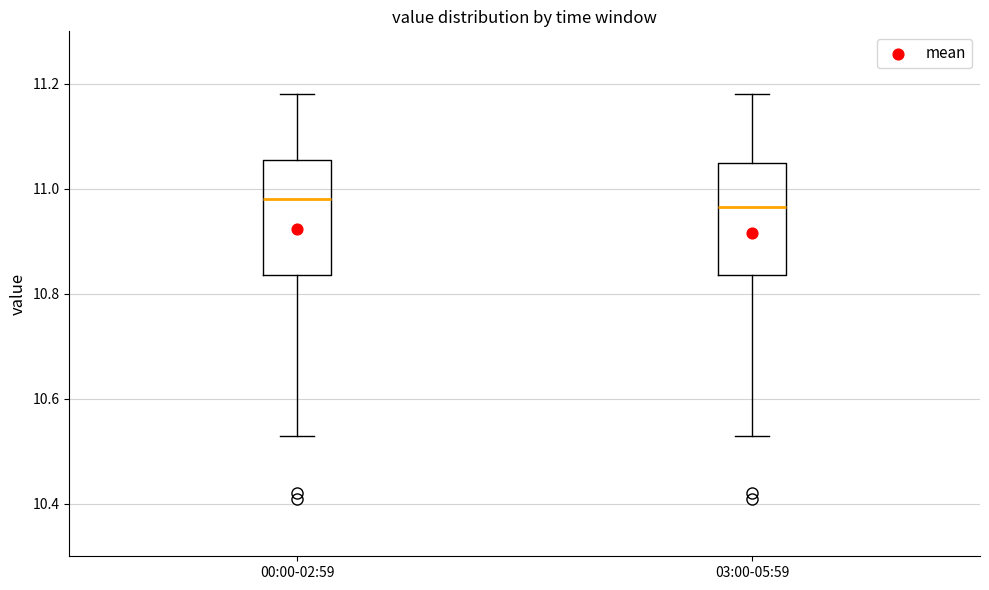

Where does the upper whisker of the box for 00:00-02:59 end on the y-axis? The values are not printed on the chart, so give them approximately, as read against the axis.

11.18